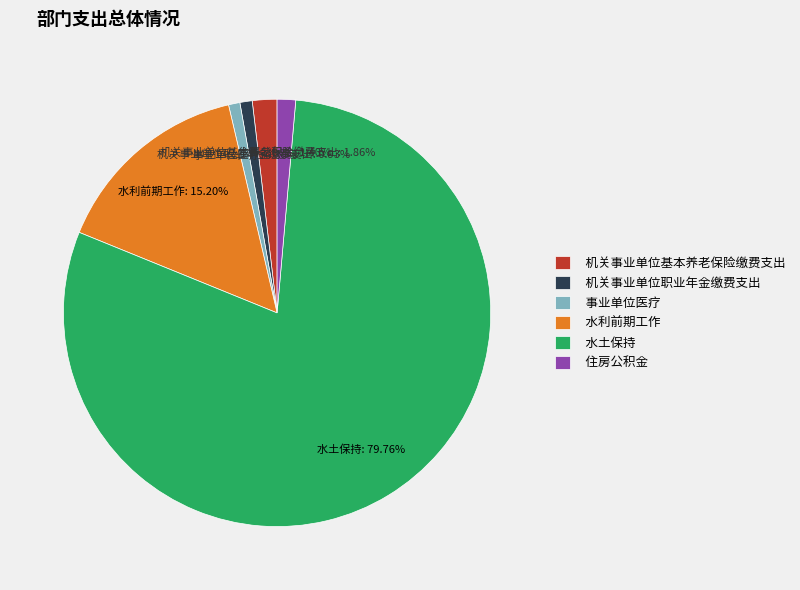

What is the ratio of the value at 机关事业单位基本养老保险缴费支出 to the value at 事业单位医疗?

2.2